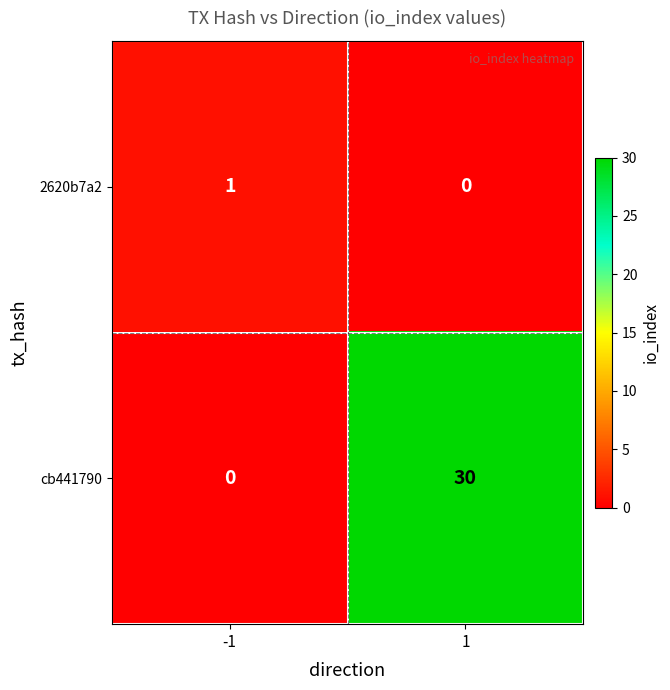

Reading left to right, what are all the values shown in this chart?

2620b7a2: -1=1	1=0
cb441790: -1=0	1=30